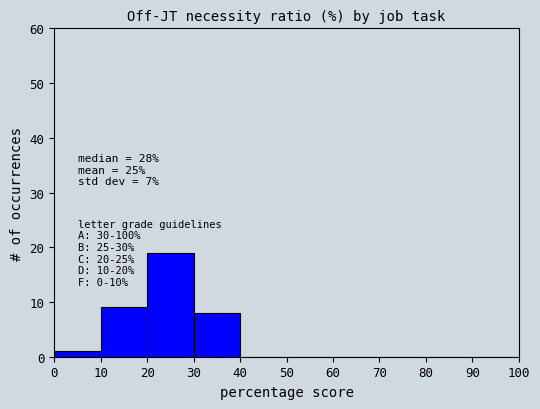

Over which range of the x-axis is the bar tallest?

20 to 30